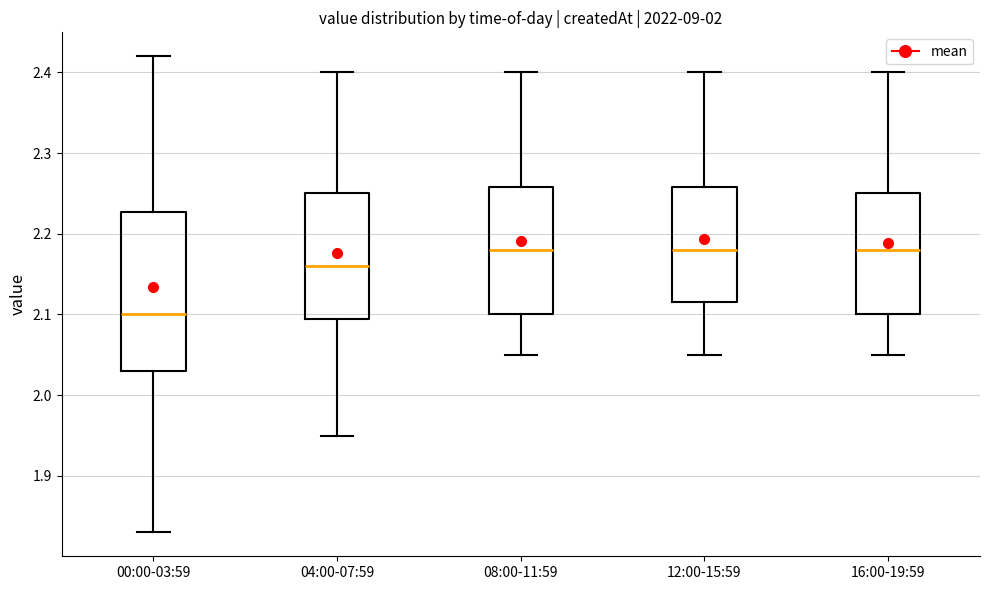

Where is the lower edge of the box for 00:00-03:59 on the y-axis? The values are not printed on the chart, so give them approximately, as read against the axis.

2.03